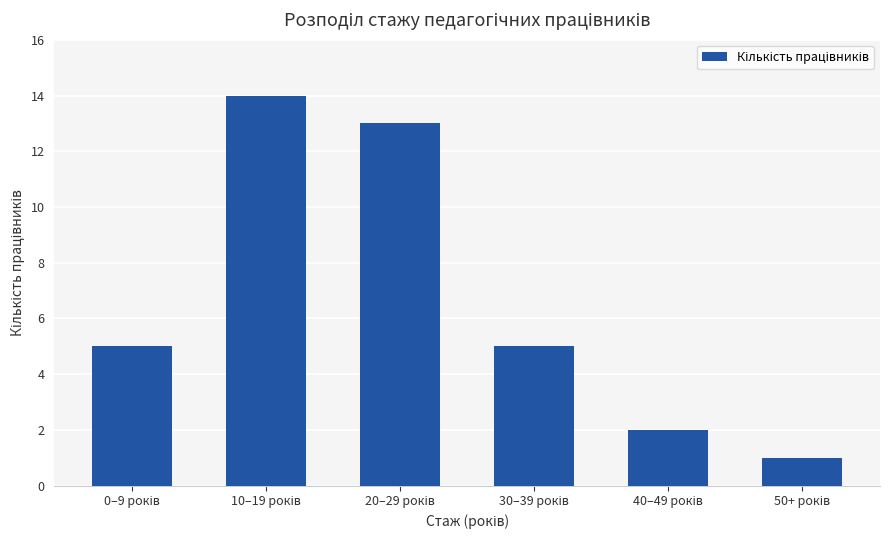

What is the value of the 4th bar from the left?

5